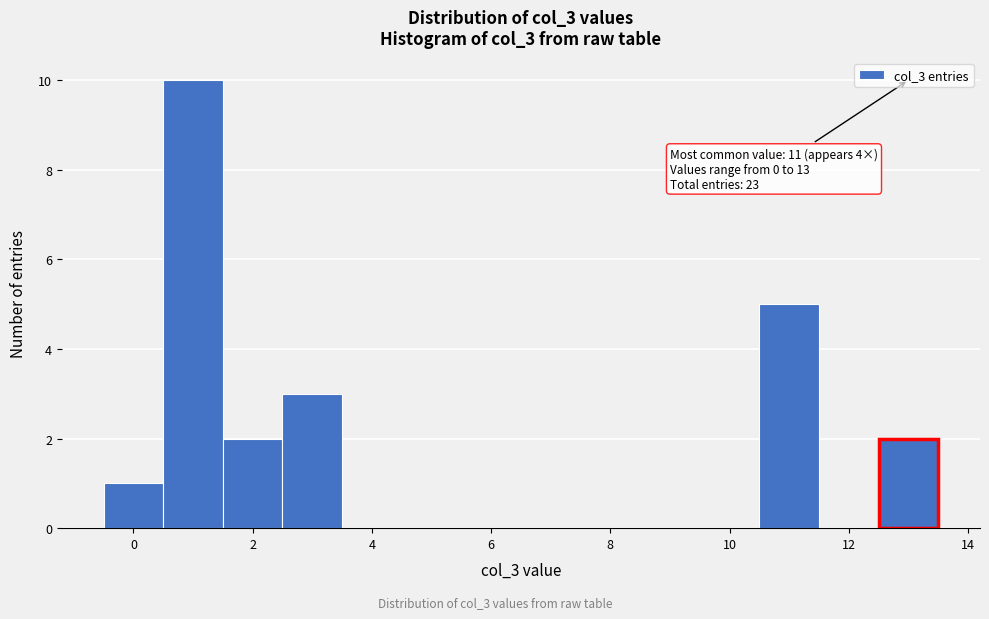

Which range on the x-axis has the tallest bar?

0.5 to 1.5